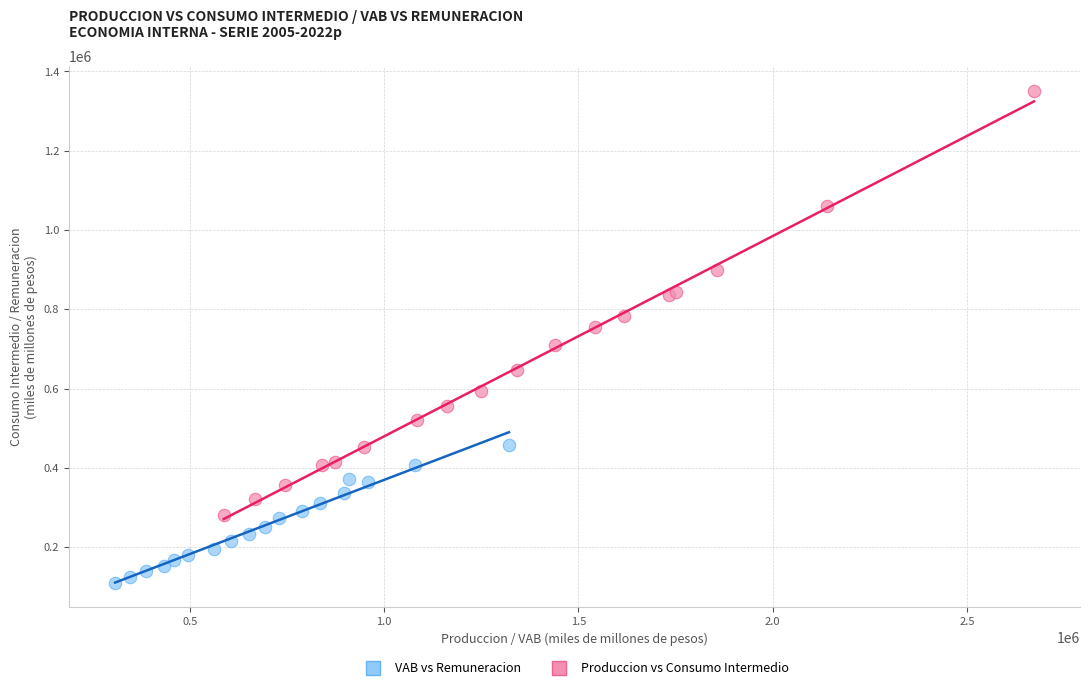

Which series has the widest spread of Y values?

Produccion vs Consumo Intermedio